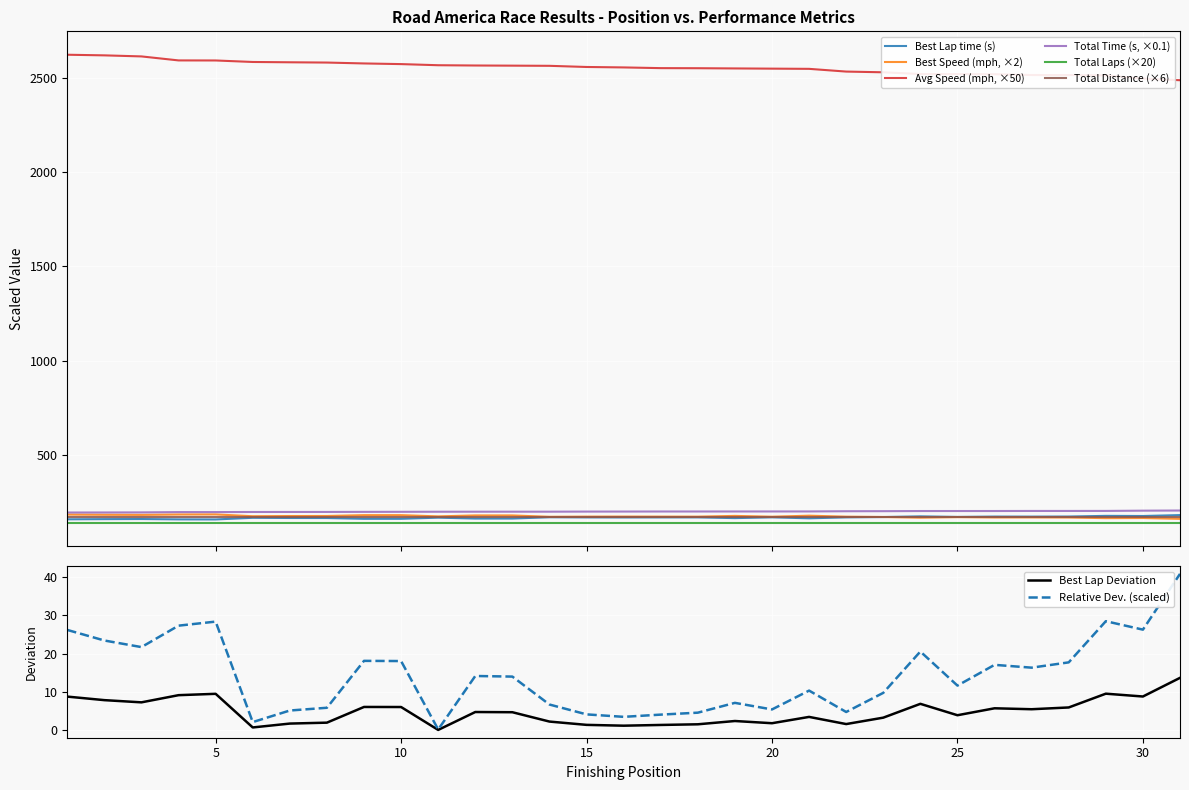

True or false: Total Time (s, ×0.1) and Avg Speed (mph, ×50) intersect in this chart.

False